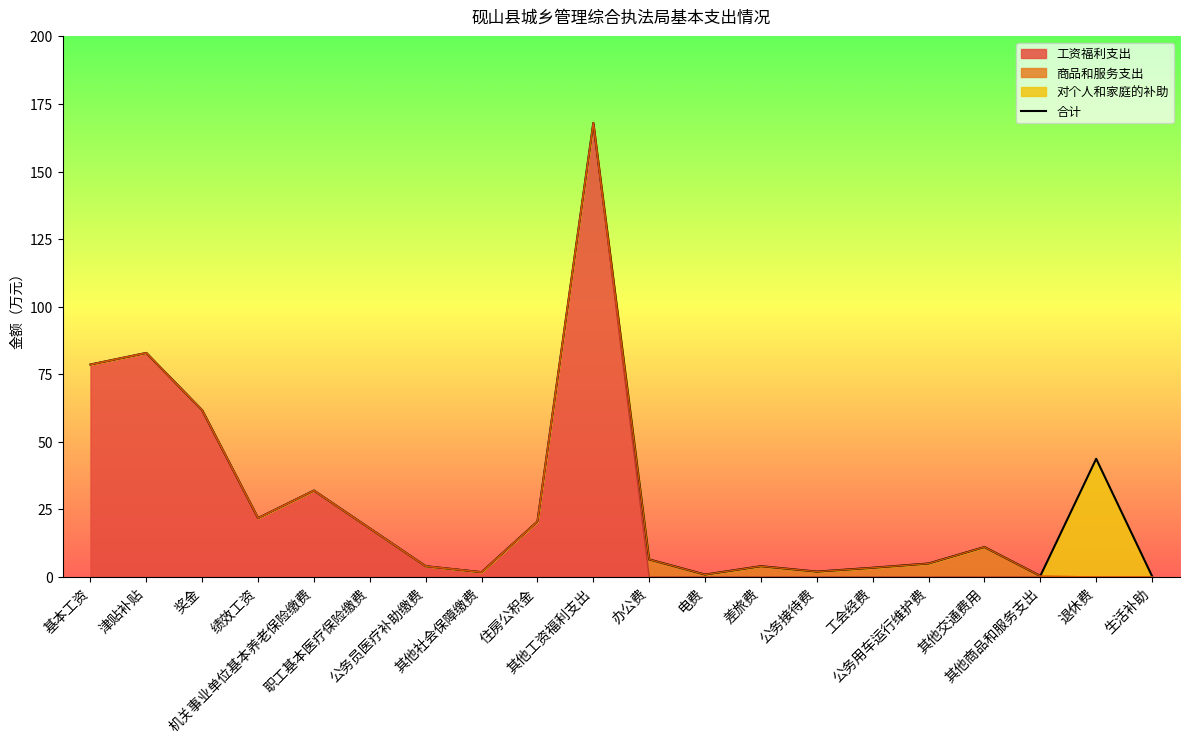

Where is the data nearest to the value 84?

津贴补贴